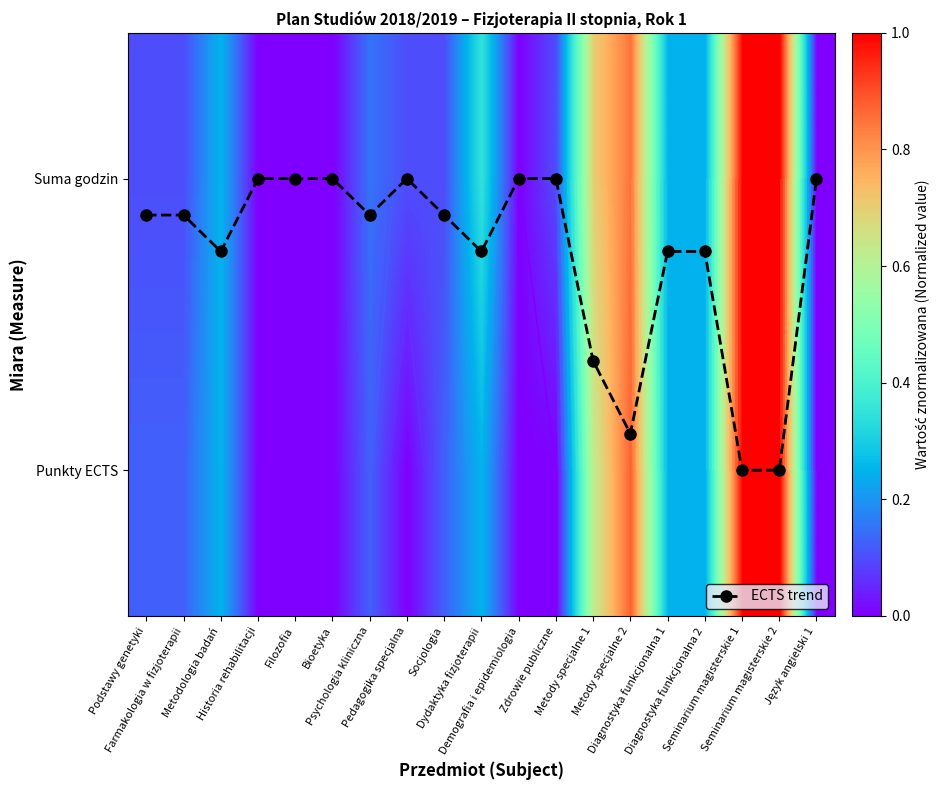

Which has a higher value, Socjologia or Seminarium magisterskie 2?

Seminarium magisterskie 2